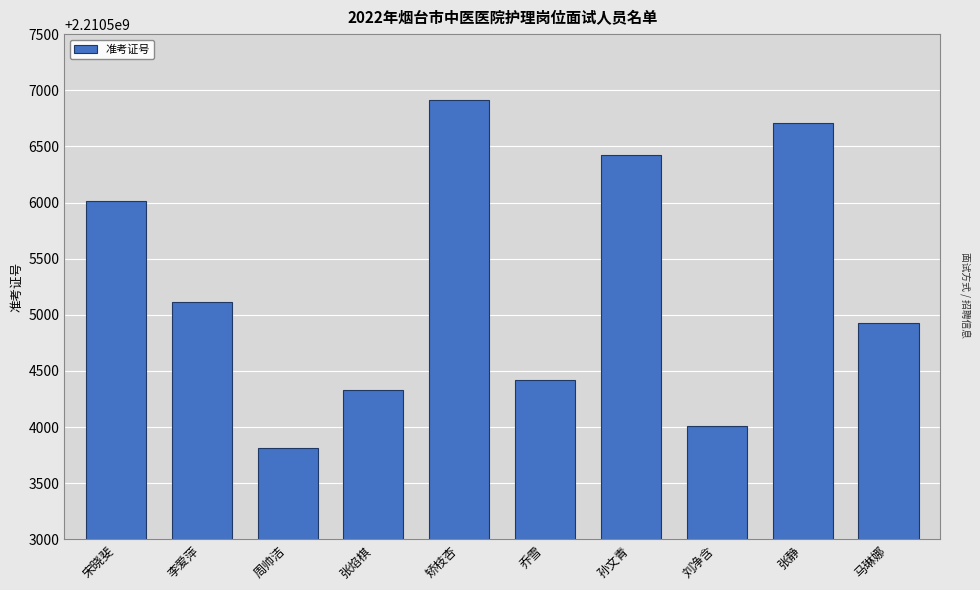

What is the label of the 6th bar from the left?

乔雪